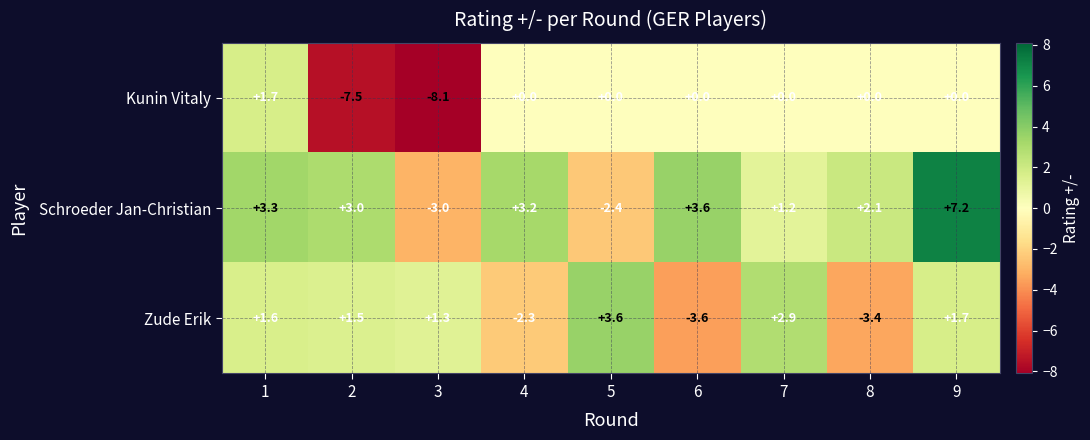

Reading left to right, list all the values displayed in this chart.

Kunin Vitaly: 1.7	-7.5	-8.1	0.0	0.0	0.0	0.0	0.0	0.0
Schroeder Jan-Christian: 3.3	3.0	-3.0	3.2	-2.4	3.6	1.2	2.1	7.2
Zude Erik: 1.6	1.5	1.3	-2.3	3.6	-3.6	2.9	-3.4	1.7